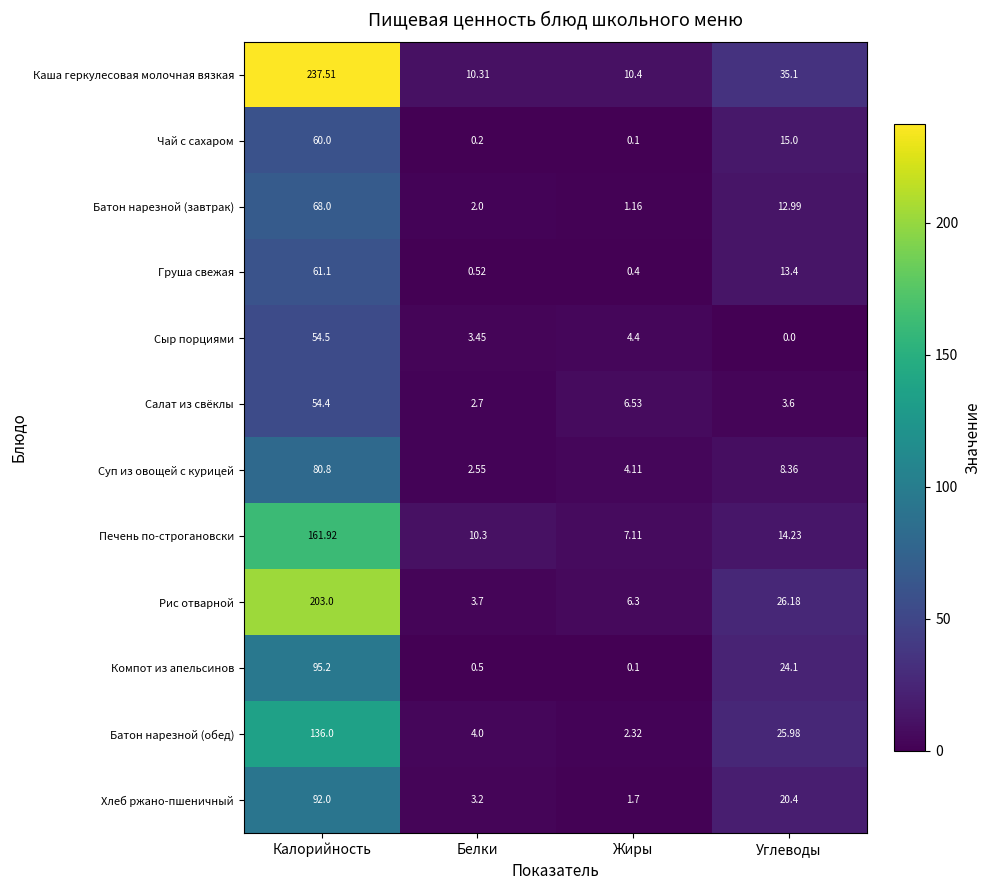

At how many categories does at least one series exceed 48?

1